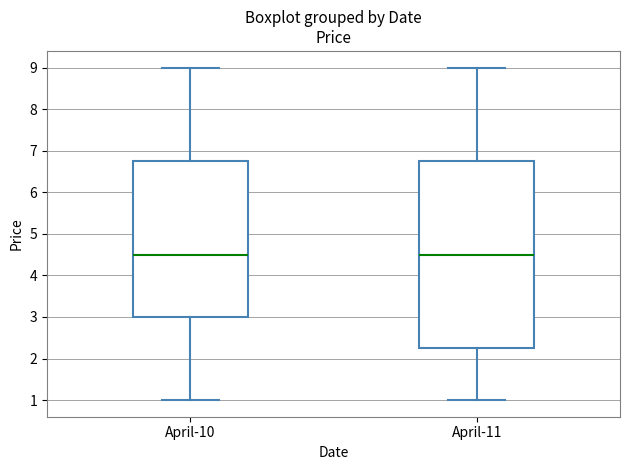

Reading left to right, transcribe this box plot: for each box, give where its median line is, the range the box spans, and where its two whiskers end, as read against the y-axis. The values are not printed on the chart, so give them approximately, as read against the axis.

April-10: median 4.5, box 3.0 to 6.8, whiskers 1.0 to 9.0
April-11: median 4.5, box 2.3 to 6.8, whiskers 1.0 to 9.0